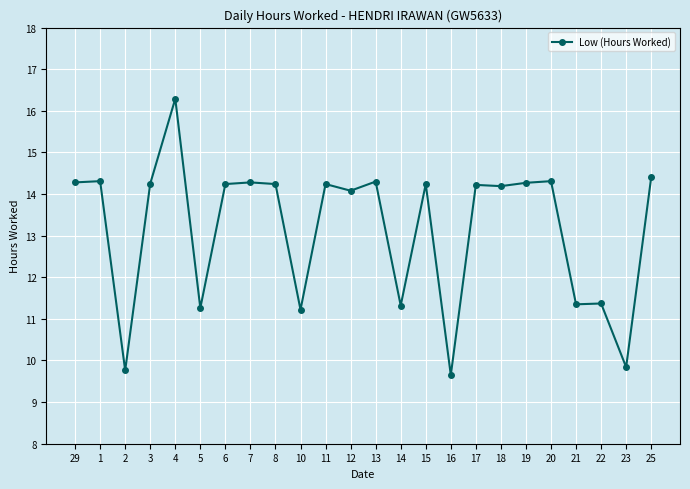

What is the average value?

13.2